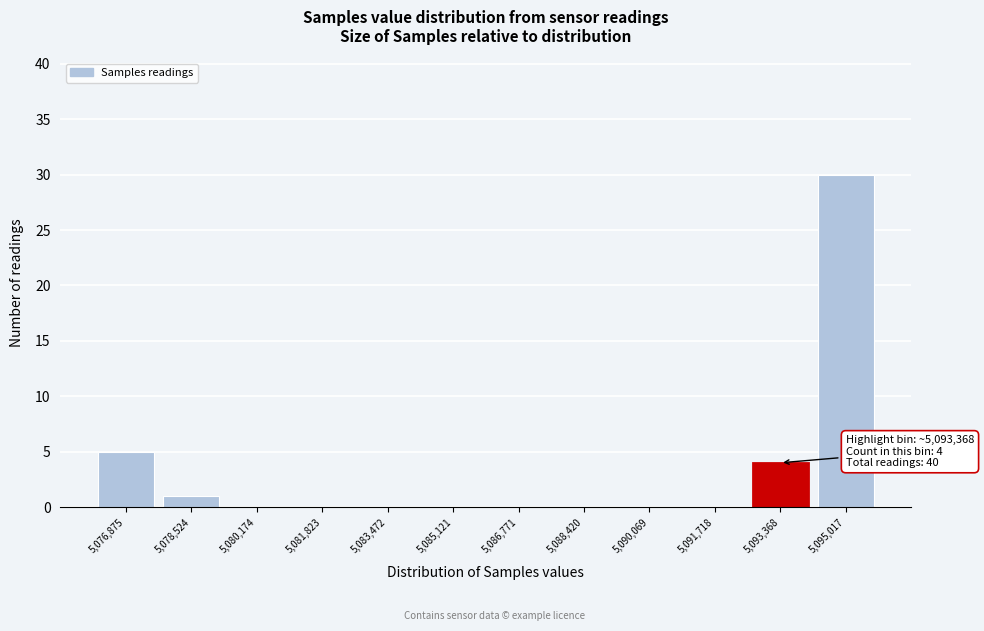

Which range on the x-axis has the tallest bar?

5094200 to 5095800